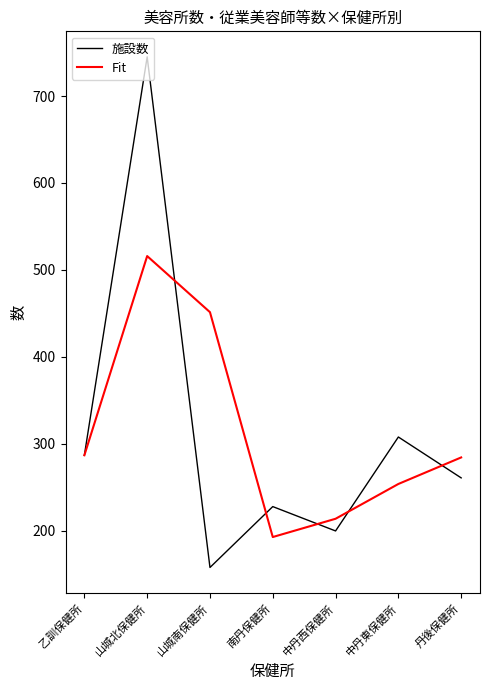

True or false: 施設数 has a value of 200.0 at 中丹西保健所.

True